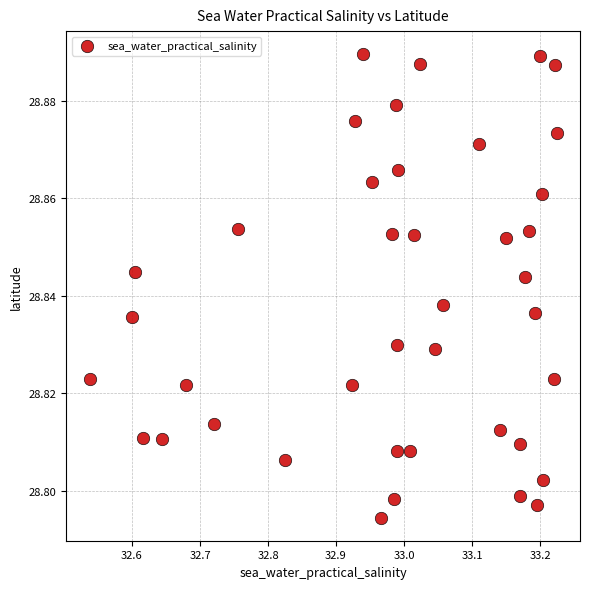

What is the range of X values (max minus min)?

0.7